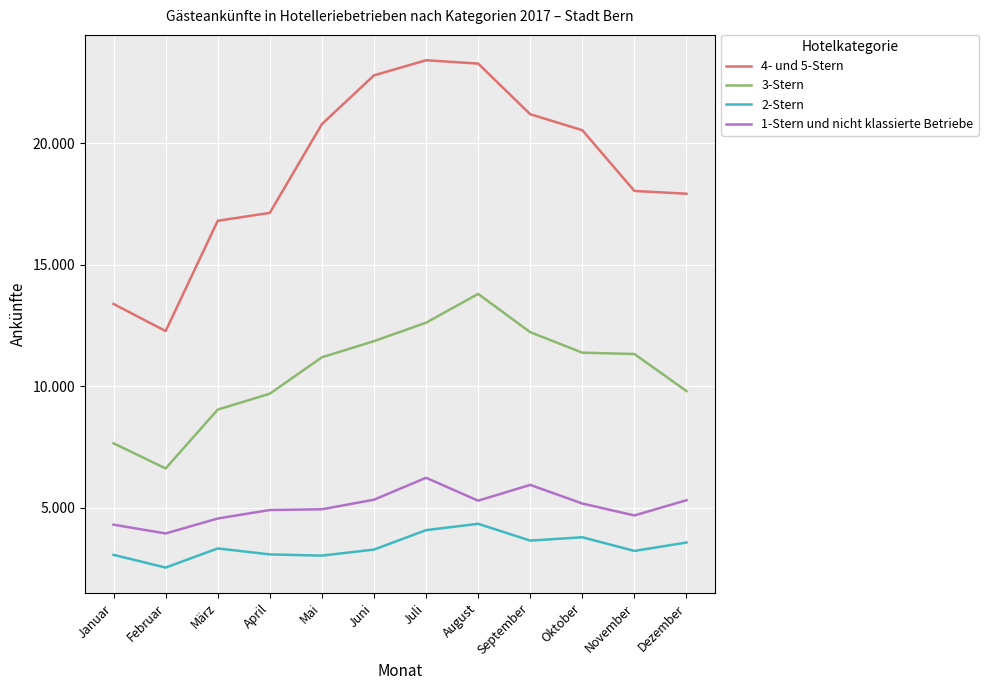

Is this an area chart (filled region under the line)?

No